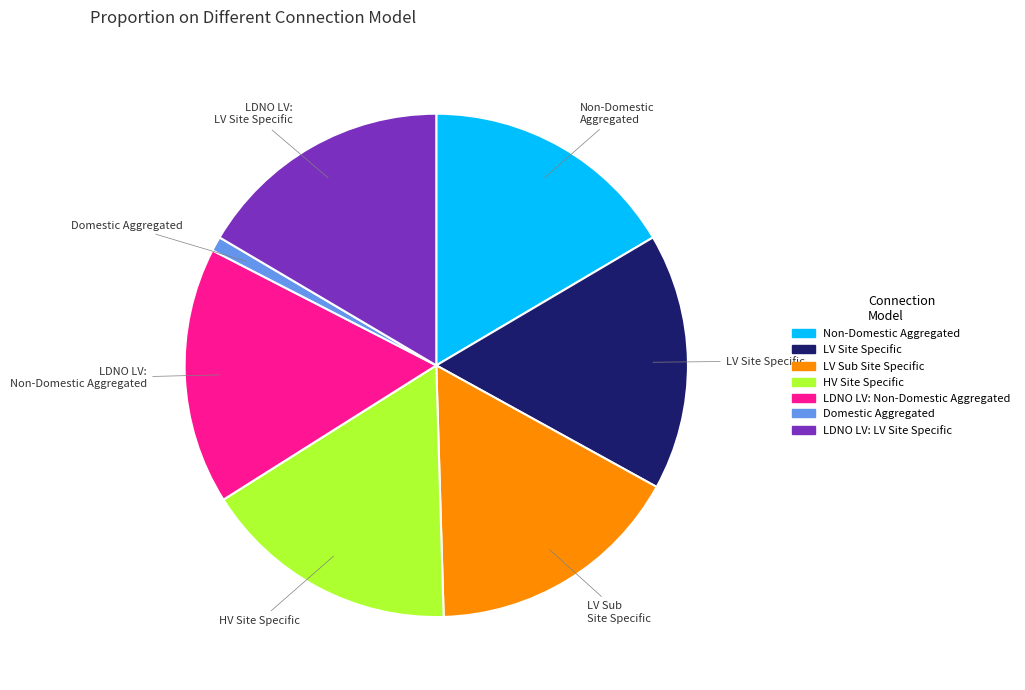

Which has a higher value, LV Sub Site Specific or Domestic Aggregated?

LV Sub Site Specific